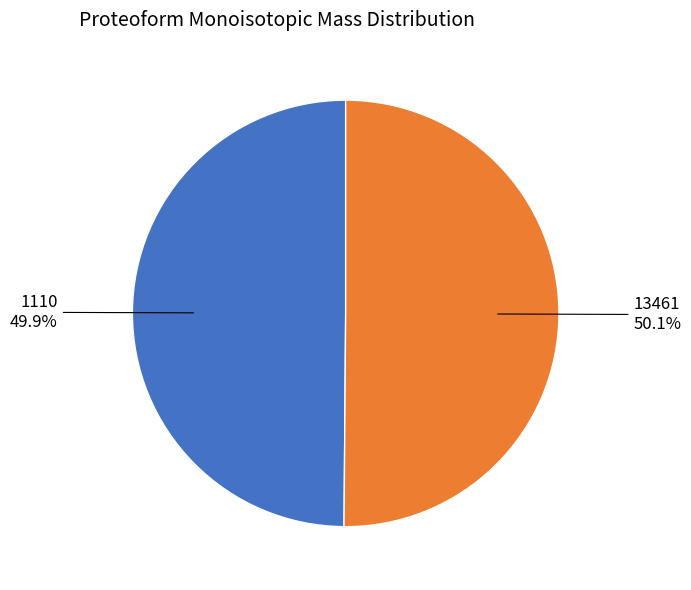

Does any single category account for the majority?

Yes